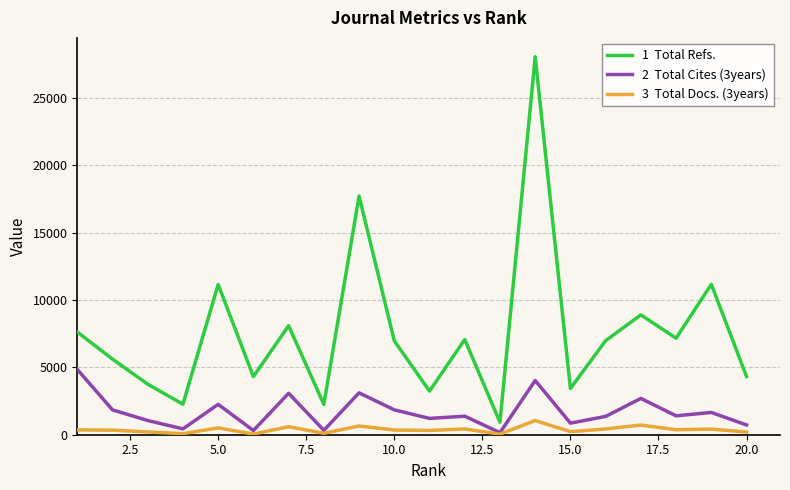

What is the maximum value shown in the chart?

28039